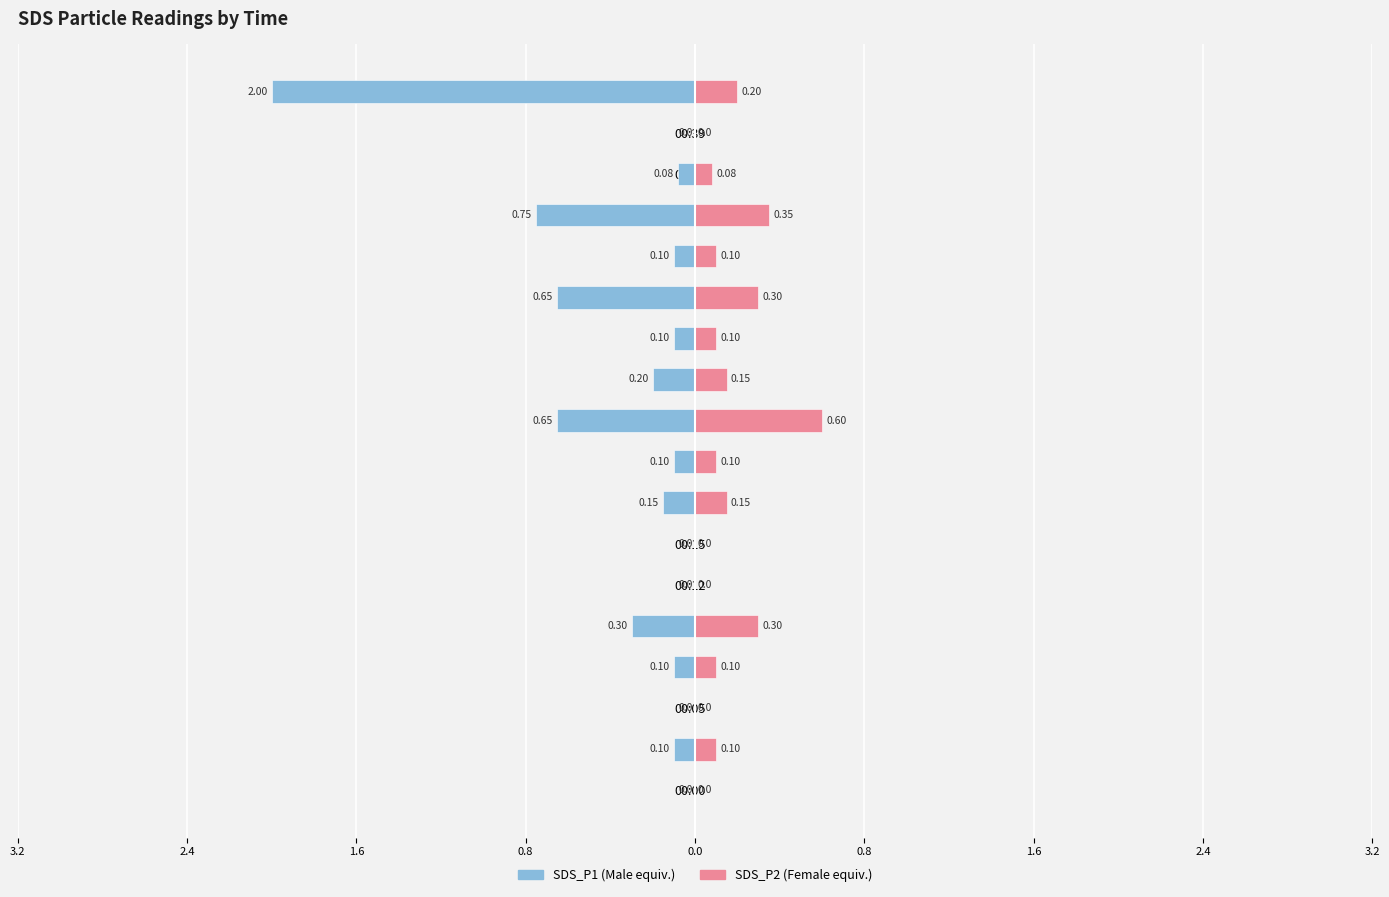

How many bars are there in each group?

2